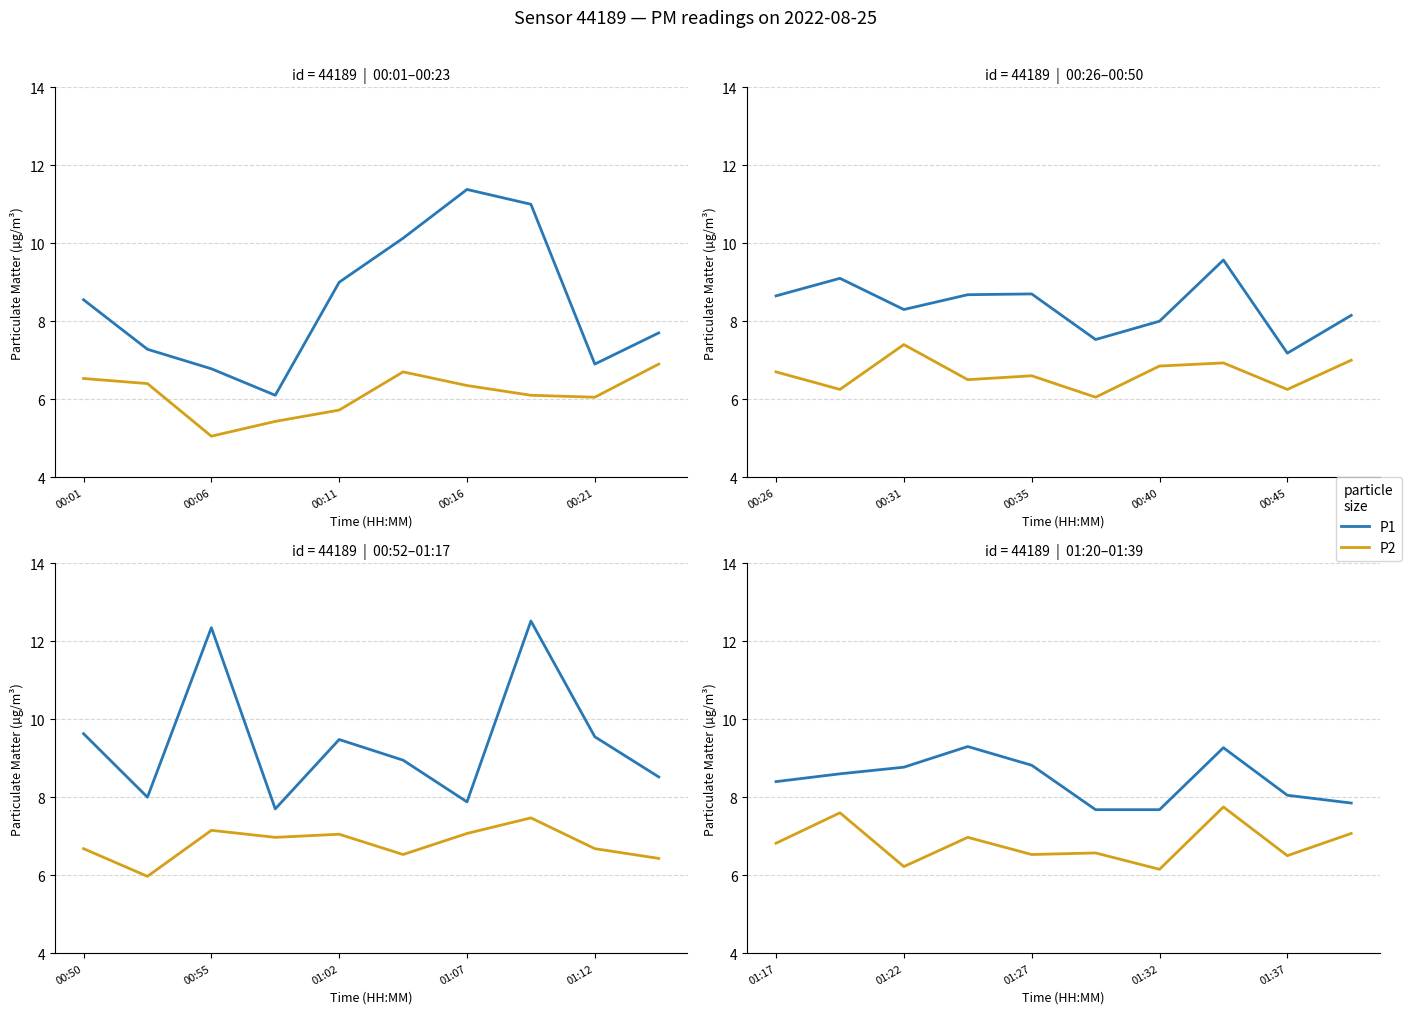

What is the value of the P1 point at the 3rd from the left?

8.8